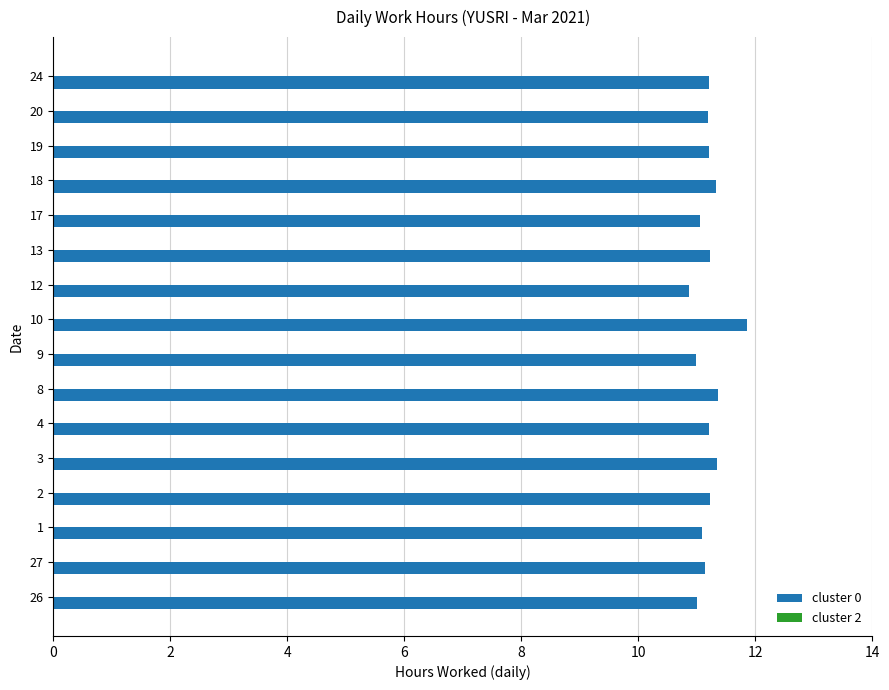

Is it true that the value at 10 is 11.9?

True